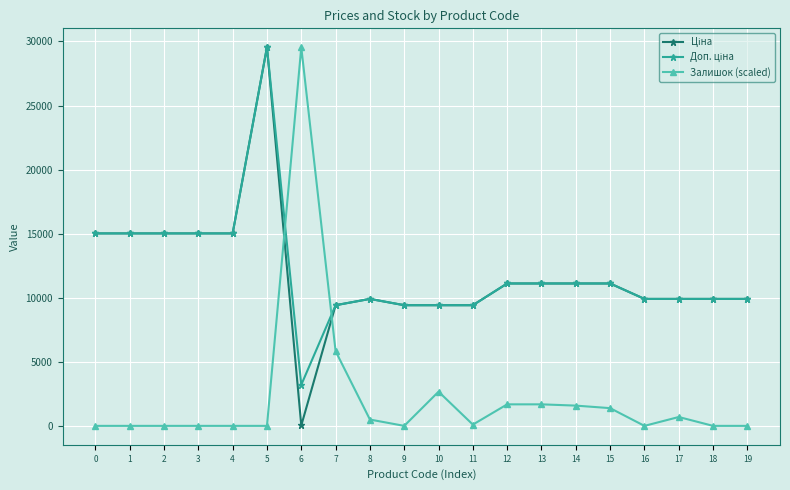

What is the total value across all series at 12?

23907.2